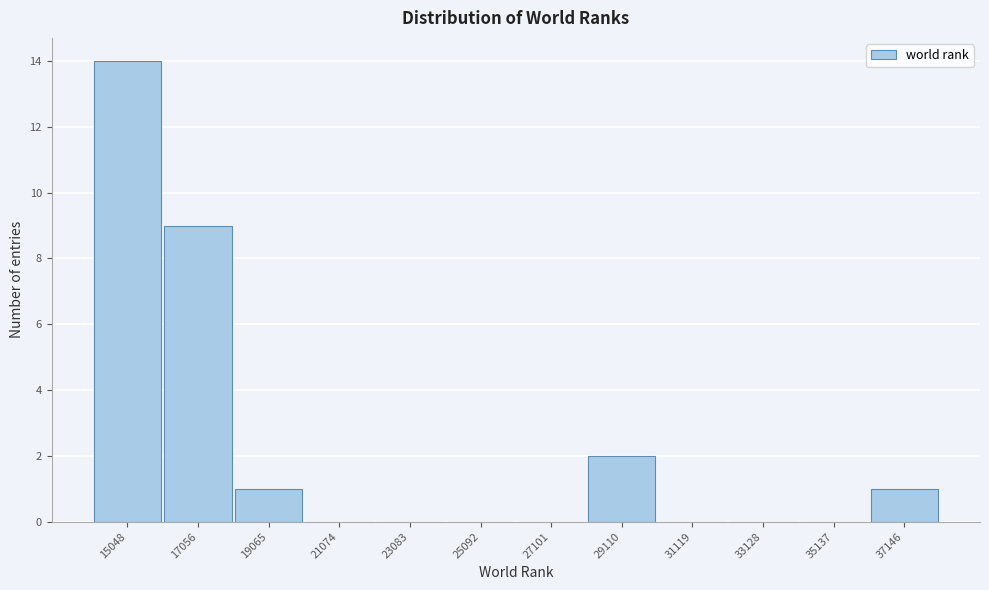

Reading left to right, what are all the values shown in this chart?

15048=14	17056=9	19065=1	21074=0	23083=0	25092=0	27101=0	29110=2	31119=0	33128=0	35137=0	37146=1